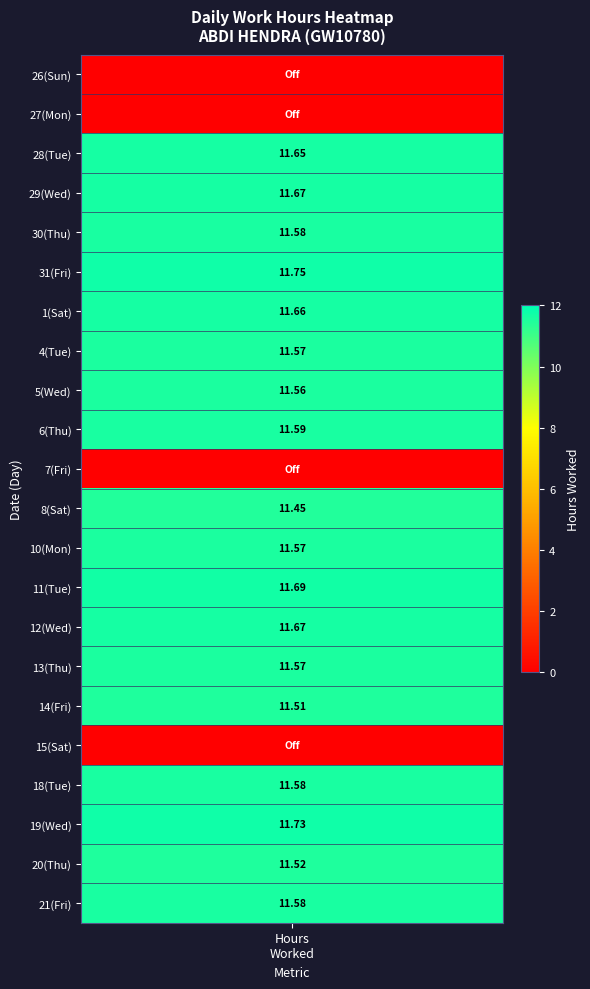

Which series has the largest range (max minus min)?

31